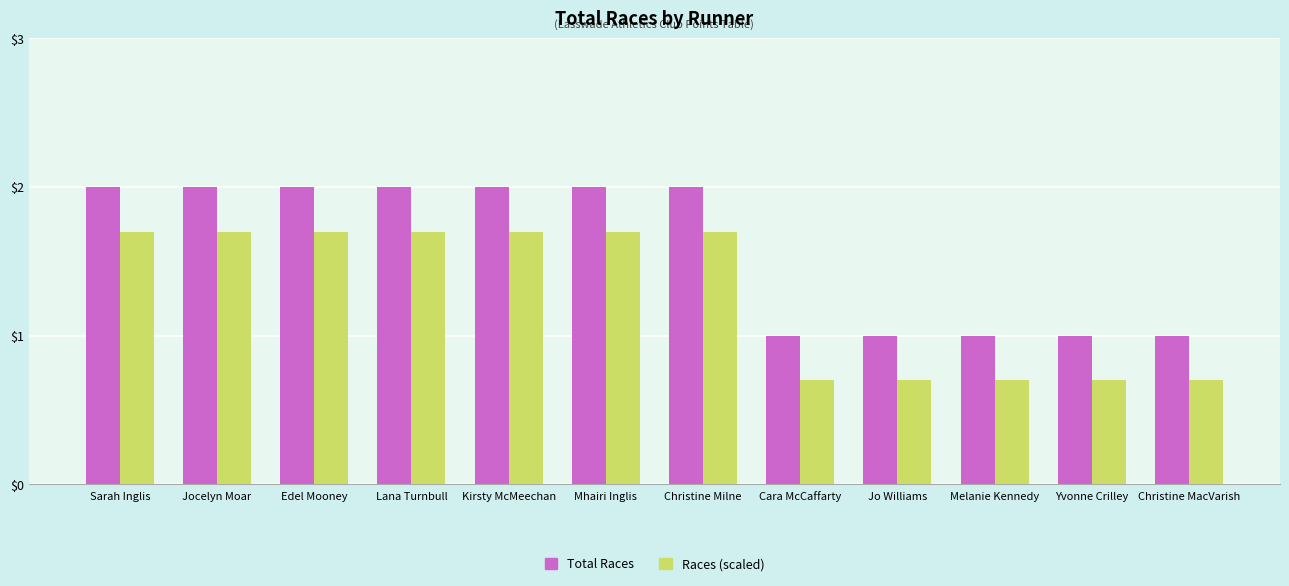

Reading left to right, transcribe all the data shown in this chart.

Total Races: 2.0	2.0	2.0	2.0	2.0	2.0	2.0	1.0	1.0	1.0	1.0	1.0
Races (scaled): 1.7	1.7	1.7	1.7	1.7	1.7	1.7	0.7	0.7	0.7	0.7	0.7